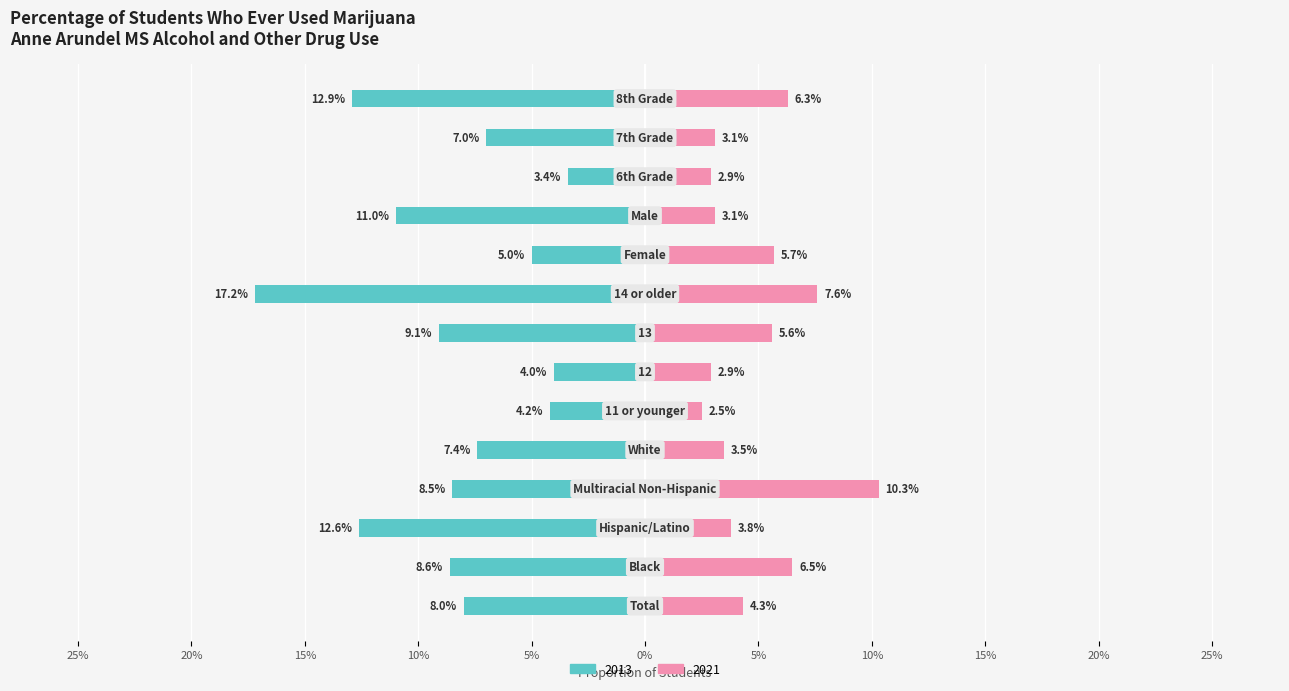

Which series has the widest spread of values?

2013